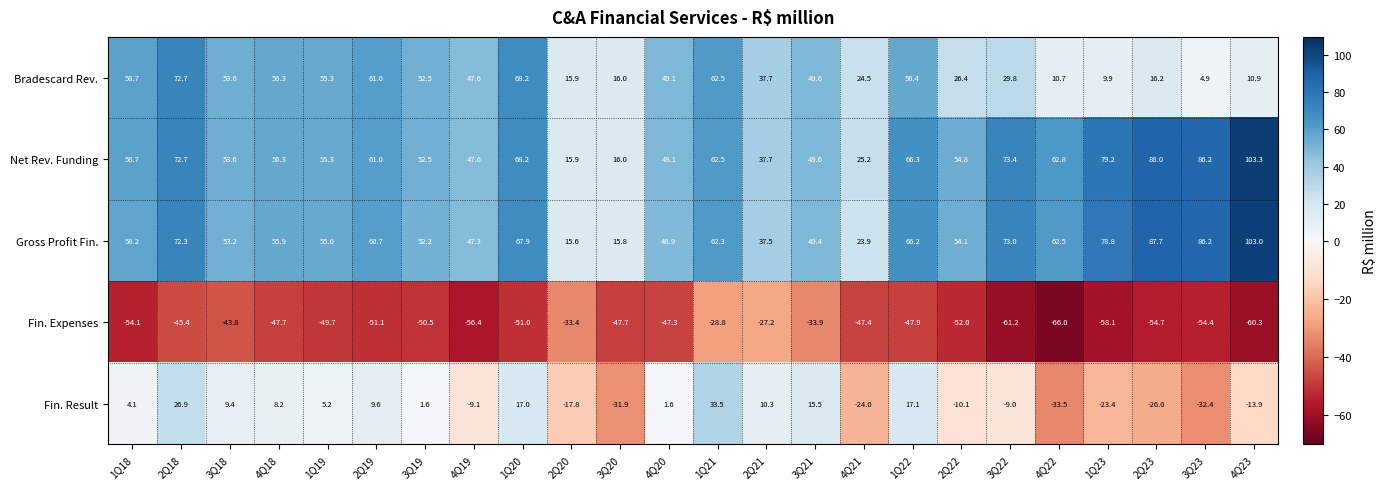

Rank the categories by Bradescard Rev. value from lowest to highest.

3Q23, 1Q23, 4Q22, 4Q23, 2Q20, 3Q20, 2Q23, 4Q21, 2Q22, 3Q22, 2Q21, 4Q19, 4Q20, 3Q21, 3Q19, 3Q18, 1Q19, 4Q18, 1Q22, 1Q18, 2Q19, 1Q21, 1Q20, 2Q18